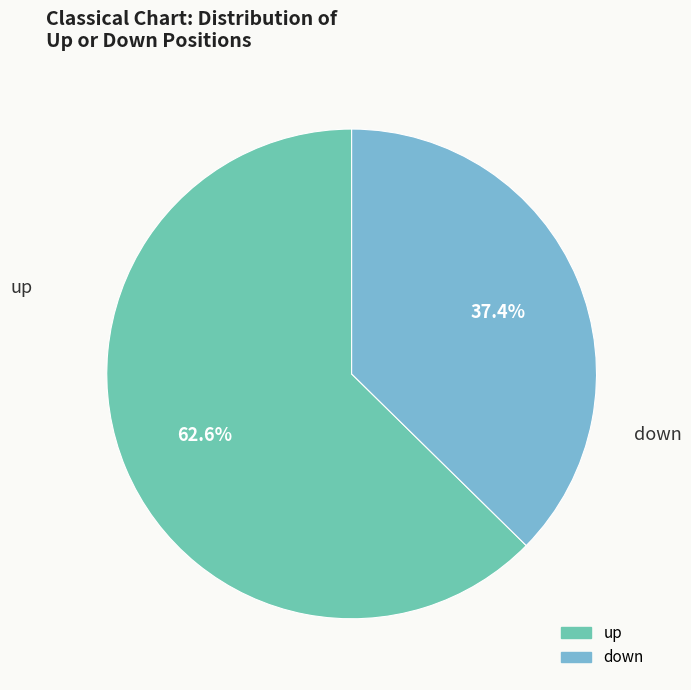

Between down and up, which is larger?

up